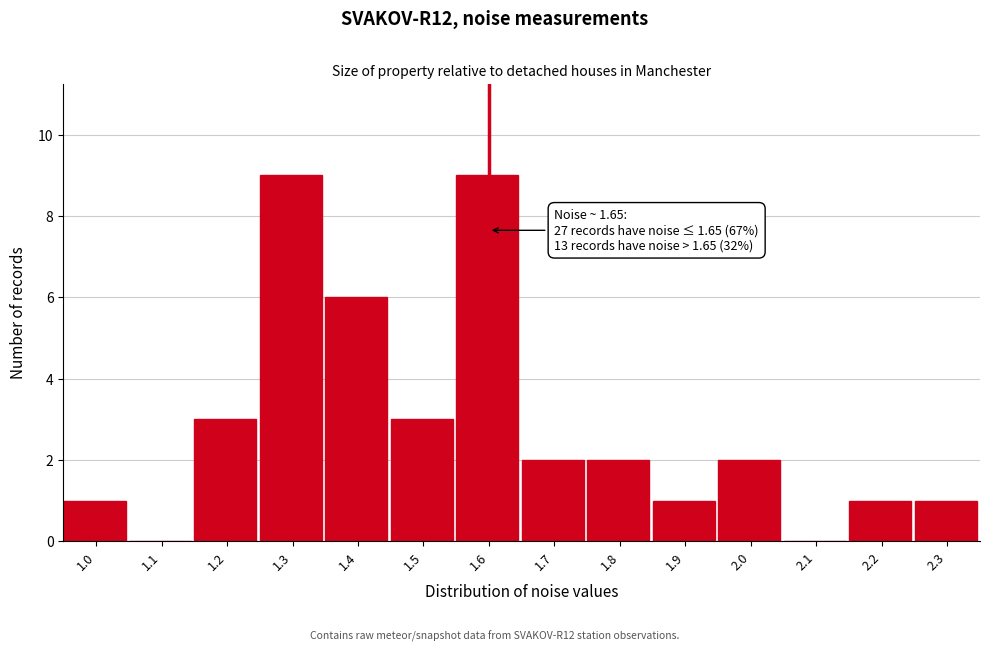

Reading right to left, extract all data points from this chart.

2.3=1	2.2=1	2.1=0	2.0=2	1.9=1	1.8=2	1.7=2	1.6=9	1.5=3	1.4=6	1.3=9	1.2=3	1.1=0	1.0=1